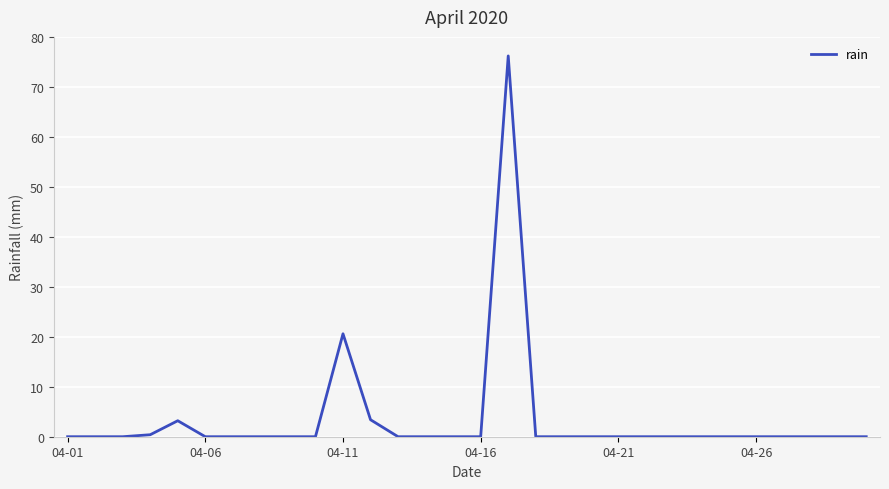

What is the greatest value displayed?

76.2